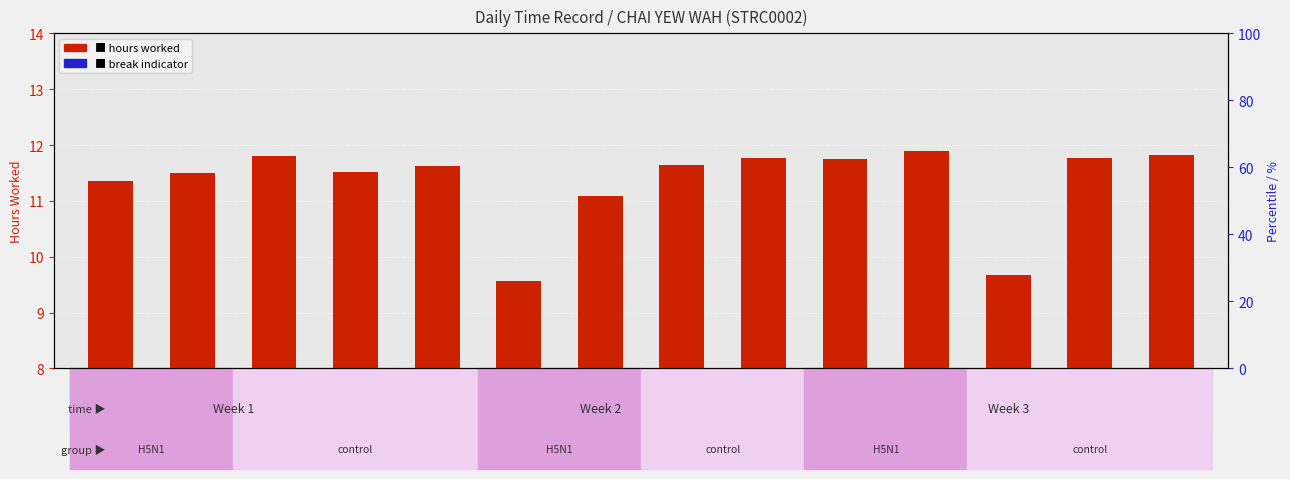

What is the difference between the maximum and second lowest values in the hours worked series?

2.2